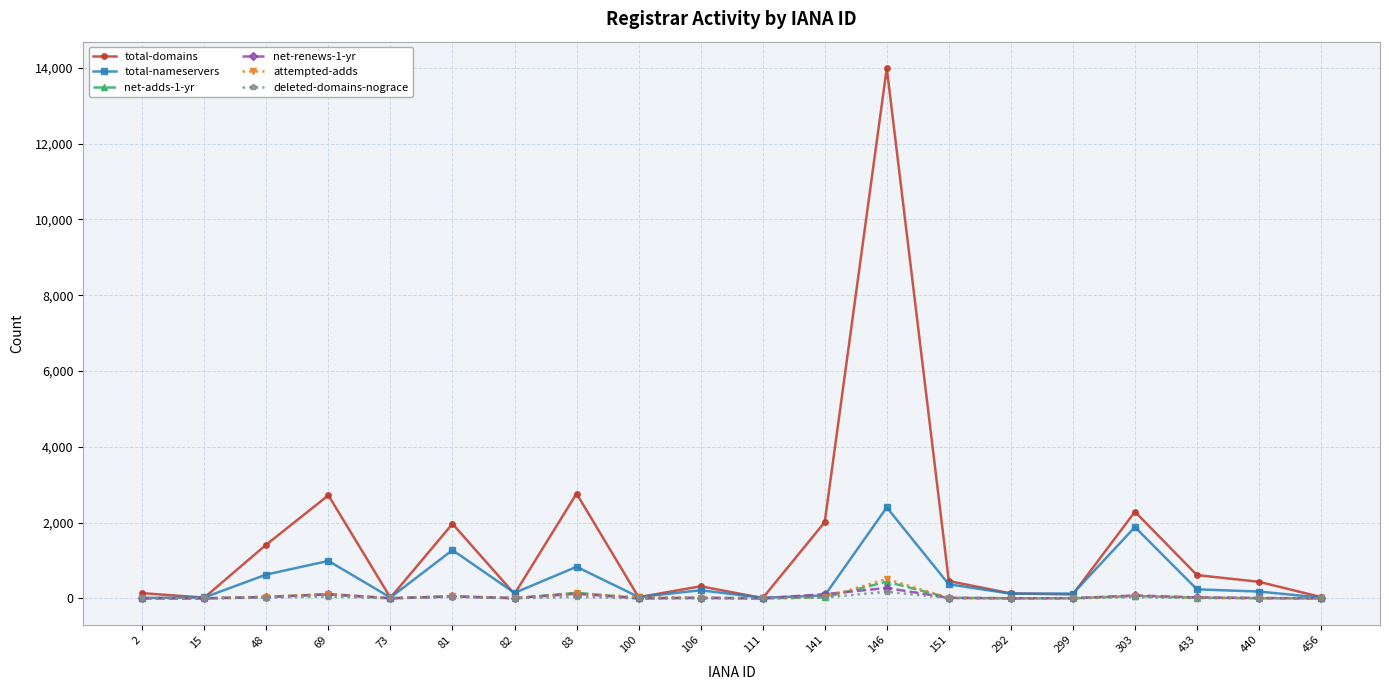

Is it true that total-nameservers equals 237 at 433?

True